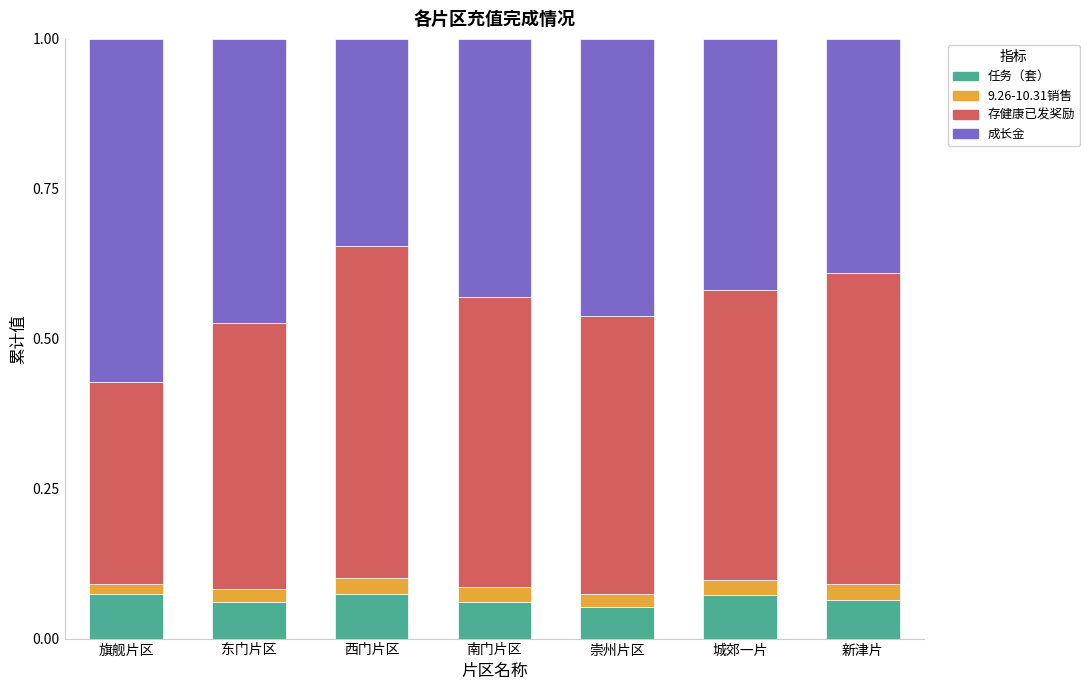

What are all the series names shown in the legend?

任务（套）, 9.26-10.31销售, 存健康已发奖励, 成长金